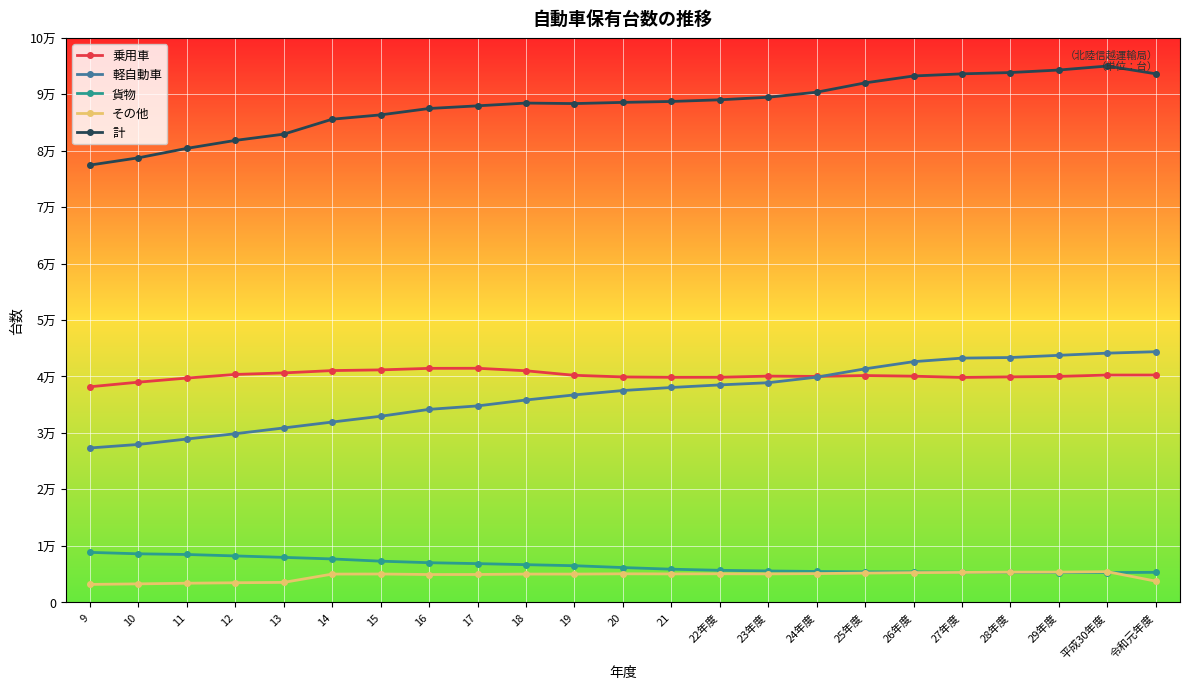

What is the maximum value shown in the chart?

95013